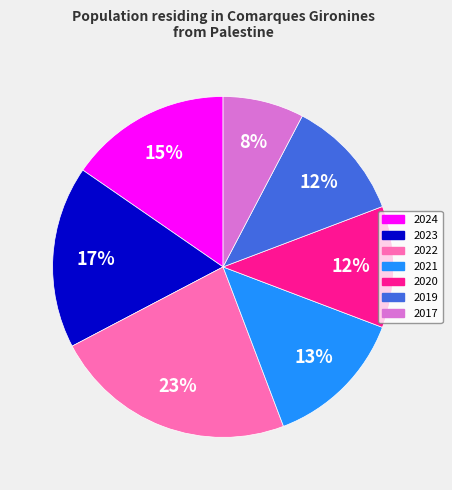

To the nearest percent, what is the combined percentage of 2024 and 2020?

27%